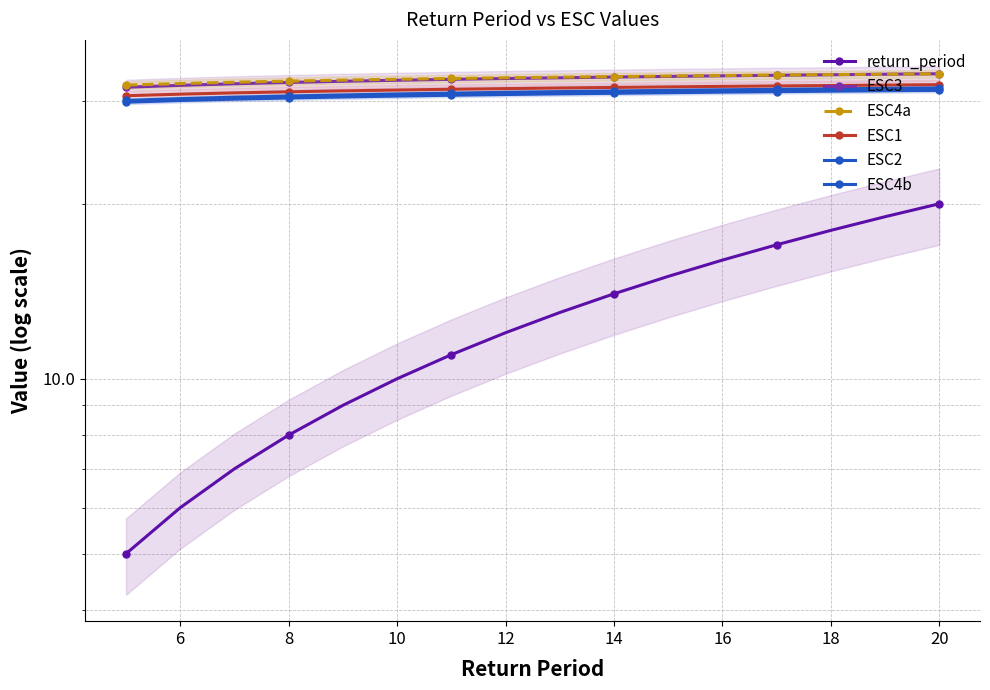

Where does the ESC4b series first go above 30?

6